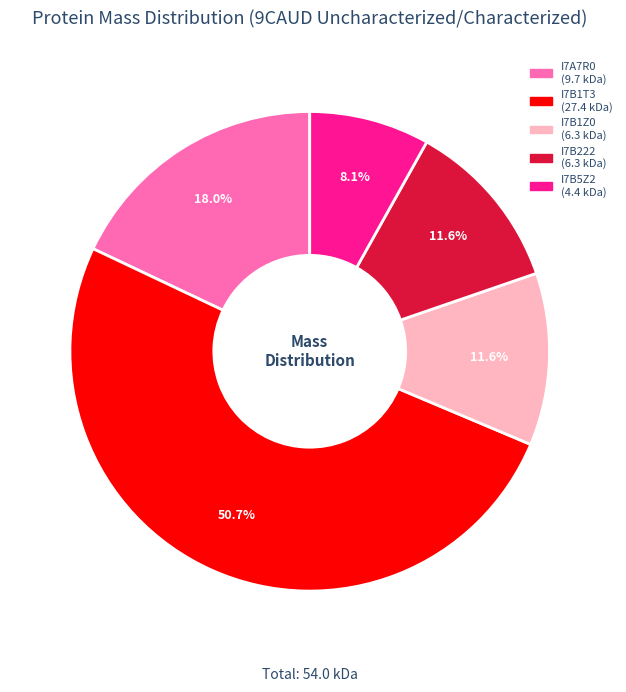

What is the total percentage of I7B1Z0 and I7B5Z2?

19.7%